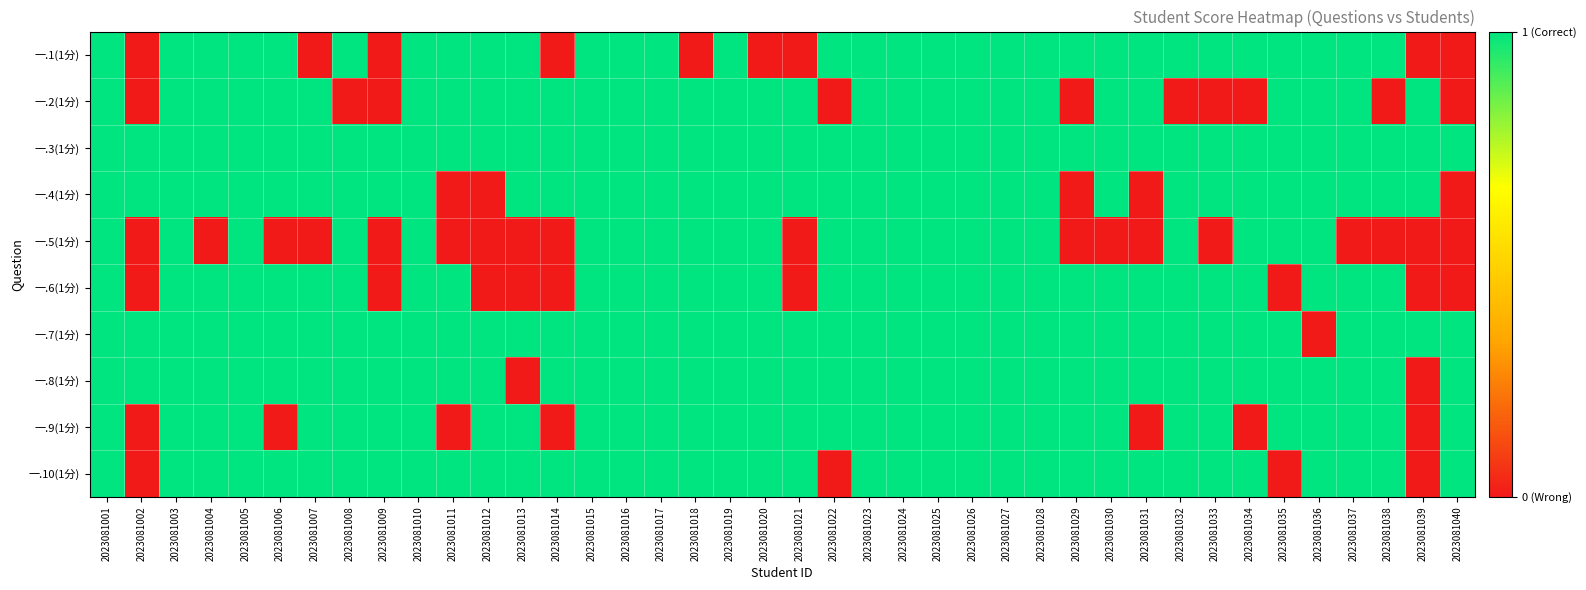

How many distinct data groups are displayed?

10